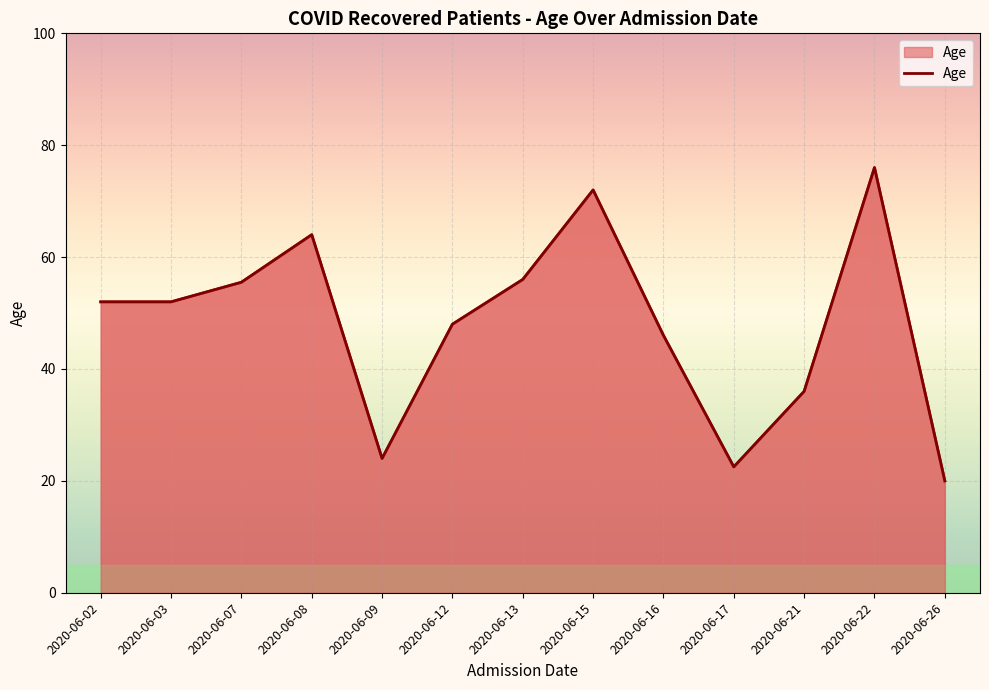

What is the maximum value shown in the chart?

76